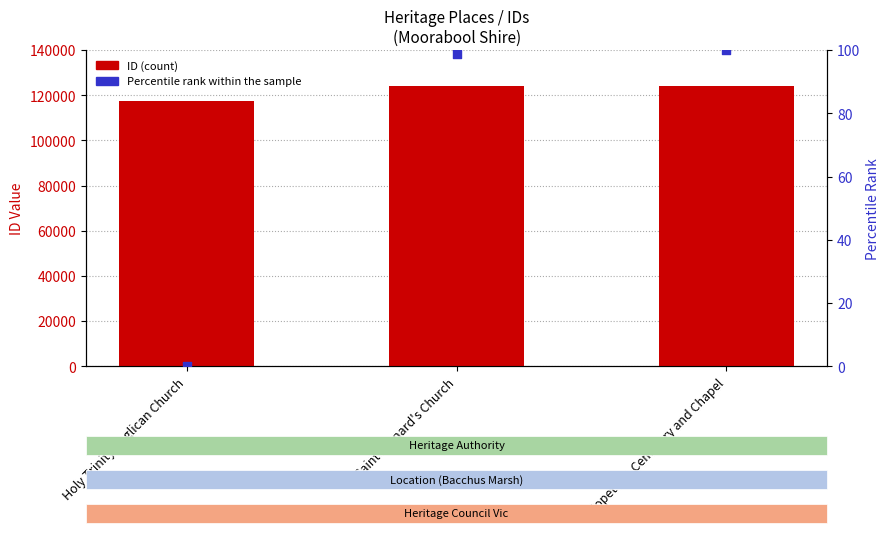

Which series has the largest total across all categories?

ID